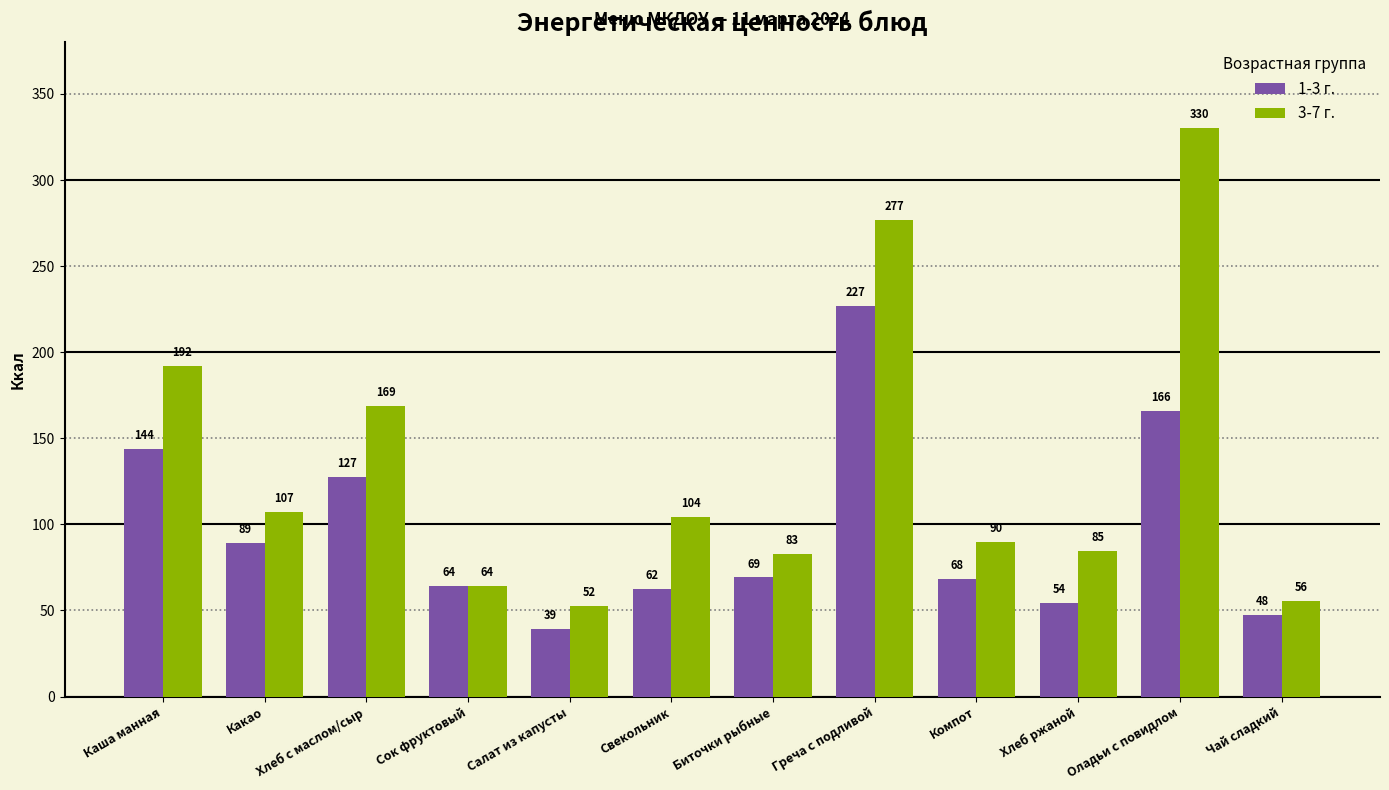

How many categories are shown in the chart?

12